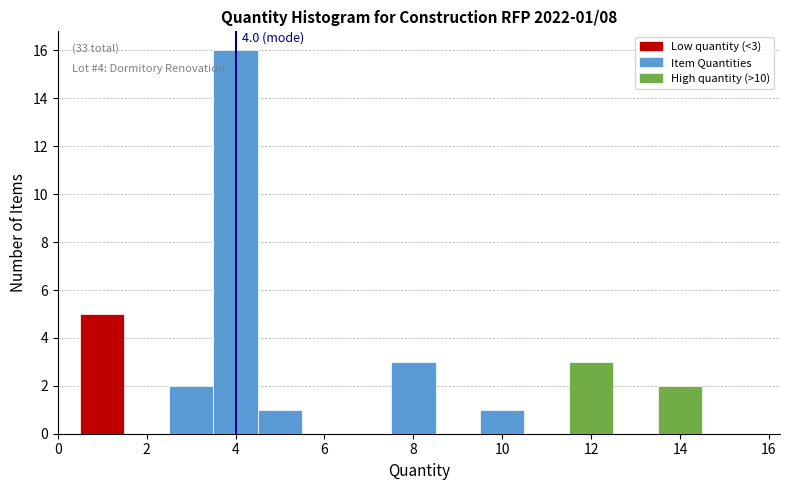

Which range on the x-axis has the tallest bar?

3.5 to 4.5